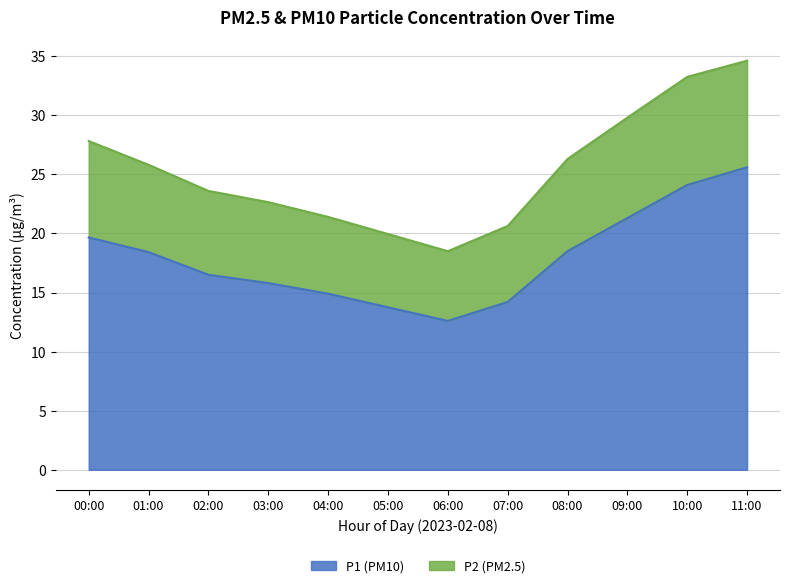

What is the difference between the P2 values at 04:00 and 07:00?

0.1